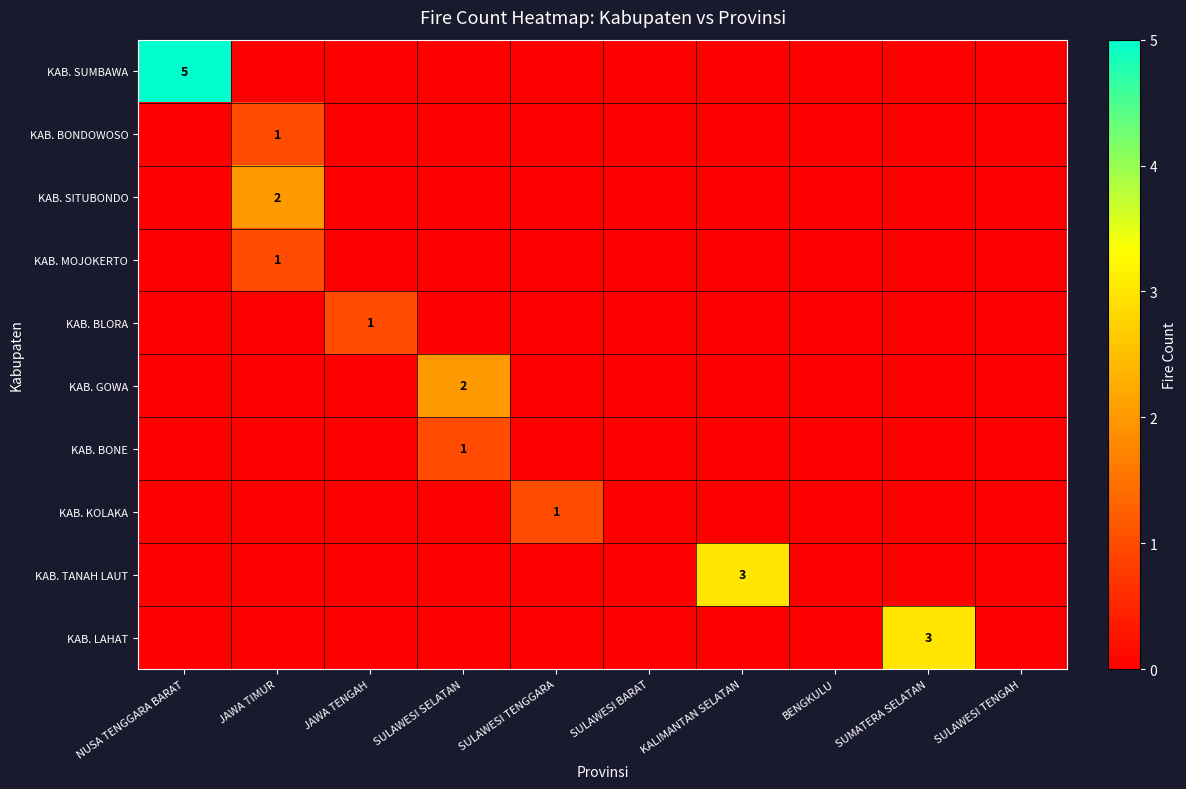

At how many categories does at least one series exceed 2?

3